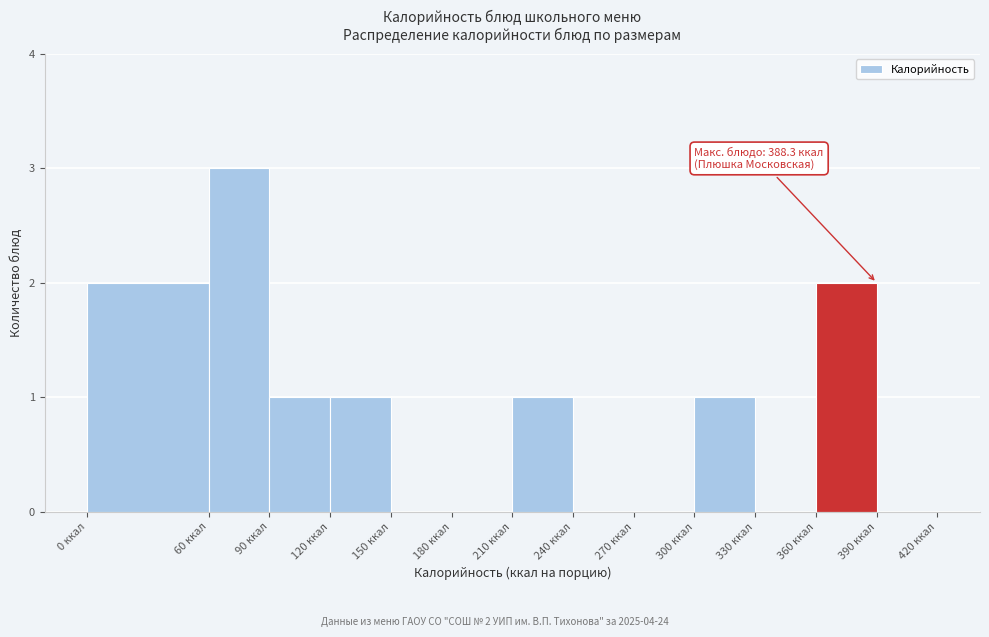

Over which range of the x-axis is the bar tallest?

60 to 90